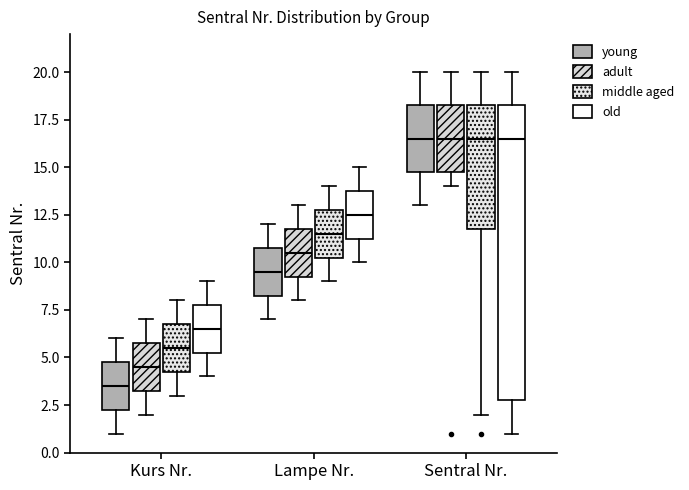

Reading left to right, transcribe this box plot: for each box, give where its median line is, the range the box spans, and where its two whiskers end, as read against the y-axis. The values are not printed on the chart, so give them approximately, as read against the axis.

Kurs Nr. (young): median 3.5, box 2.5 to 5.0, whiskers 1.0 to 6.0
Kurs Nr. (adult): median 4.5, box 3.5 to 6.0, whiskers 2.0 to 7.0
Kurs Nr. (middle aged): median 5.5, box 4.5 to 7.0, whiskers 3.0 to 8.0
Kurs Nr. (old): median 6.5, box 5.5 to 8.0, whiskers 4.0 to 9.0
Lampe Nr. (young): median 9.5, box 8.5 to 11.0, whiskers 7.0 to 12.0
Lampe Nr. (adult): median 10.5, box 9.5 to 12.0, whiskers 8.0 to 13.0
Lampe Nr. (middle aged): median 11.5, box 10.5 to 13.0, whiskers 9.0 to 14.0
Lampe Nr. (old): median 12.5, box 11.5 to 14.0, whiskers 10.0 to 15.0
Sentral Nr. (young): median 16.5, box 15.0 to 18.5, whiskers 13.0 to 20.0
Sentral Nr. (adult): median 16.5, box 15.0 to 18.5, whiskers 14.0 to 20.0
Sentral Nr. (middle aged): median 16.5, box 12.0 to 18.5, whiskers 2.0 to 20.0
Sentral Nr. (old): median 16.5, box 3.0 to 18.5, whiskers 1.0 to 20.0